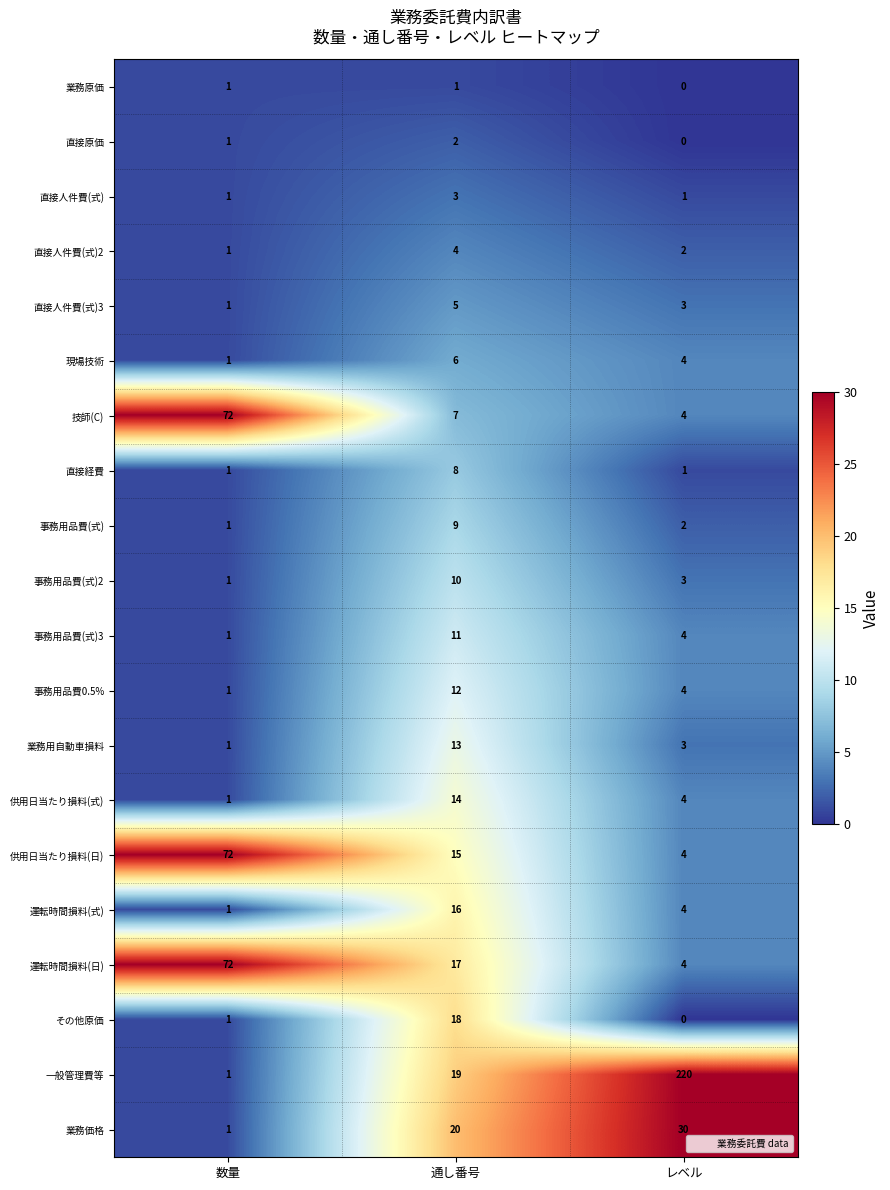

Which series has the largest range (max minus min)?

一般管理費等